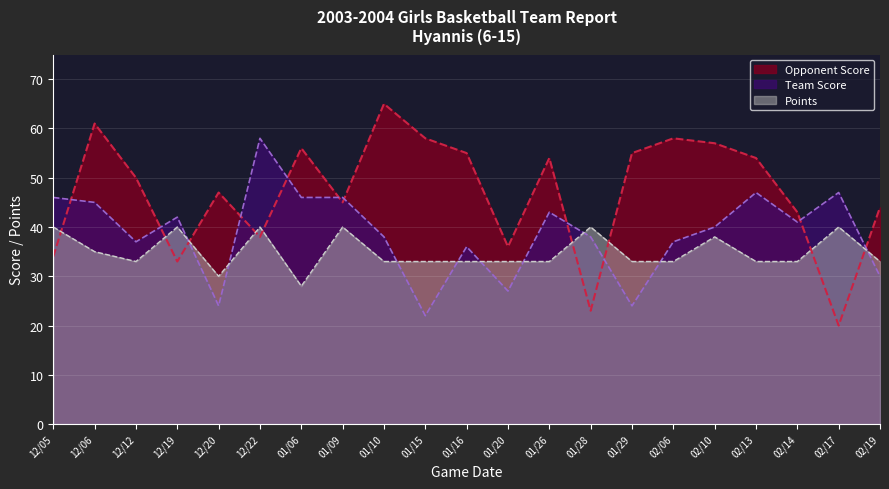

What is the sum of all Opponent Score values?

986